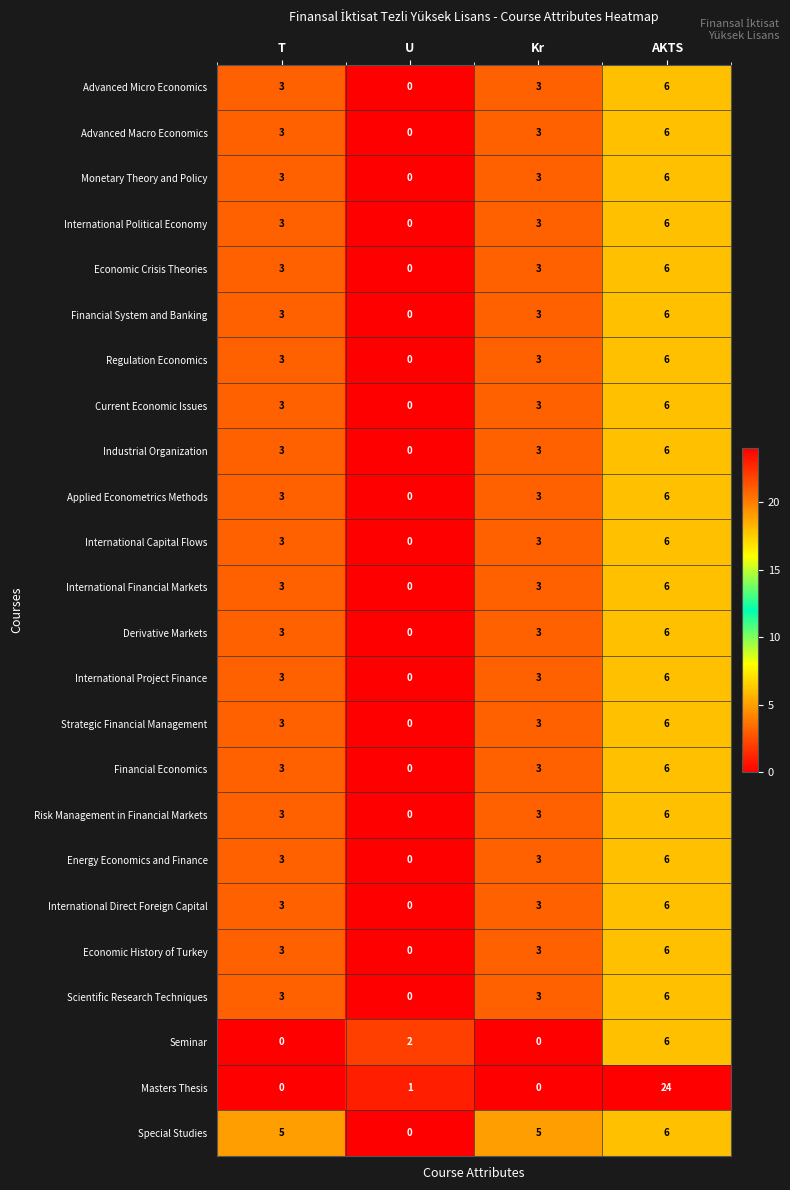

Which series has the widest spread of values?

Masters Thesis